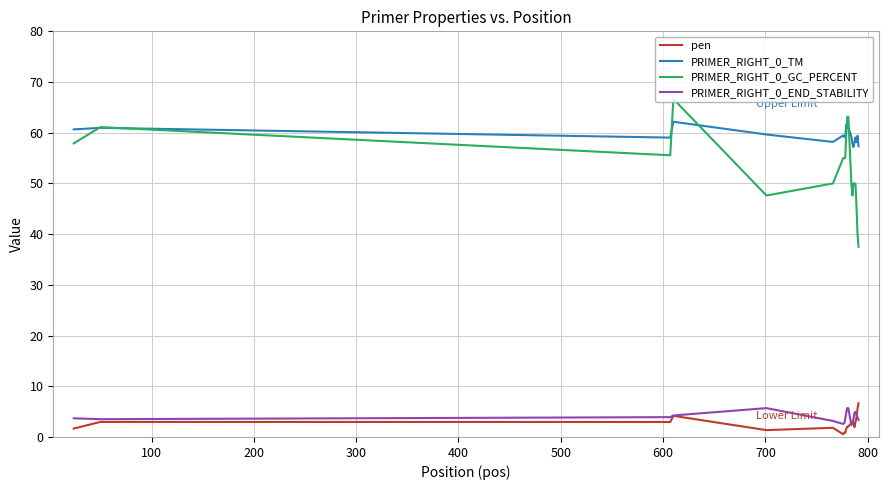

Which series has the widest spread of values?

PRIMER_RIGHT_0_GC_PERCENT